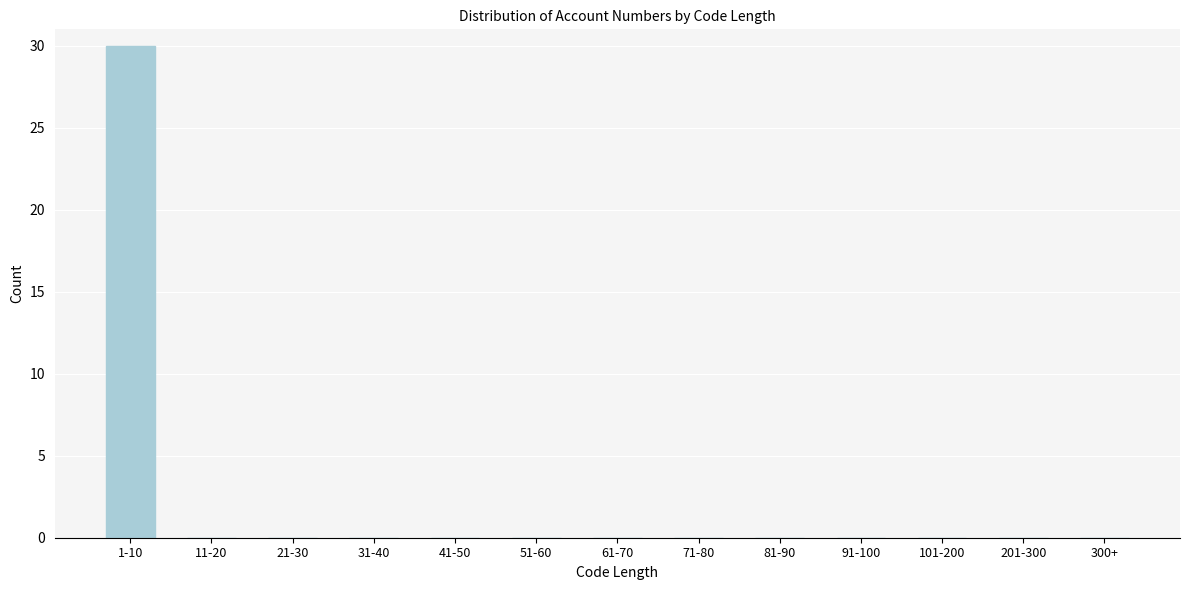

Reading right to left, extract all data points from this chart.

300+=0	201-300=0	101-200=0	91-100=0	81-90=0	71-80=0	61-70=0	51-60=0	41-50=0	31-40=0	21-30=0	11-20=0	1-10=30